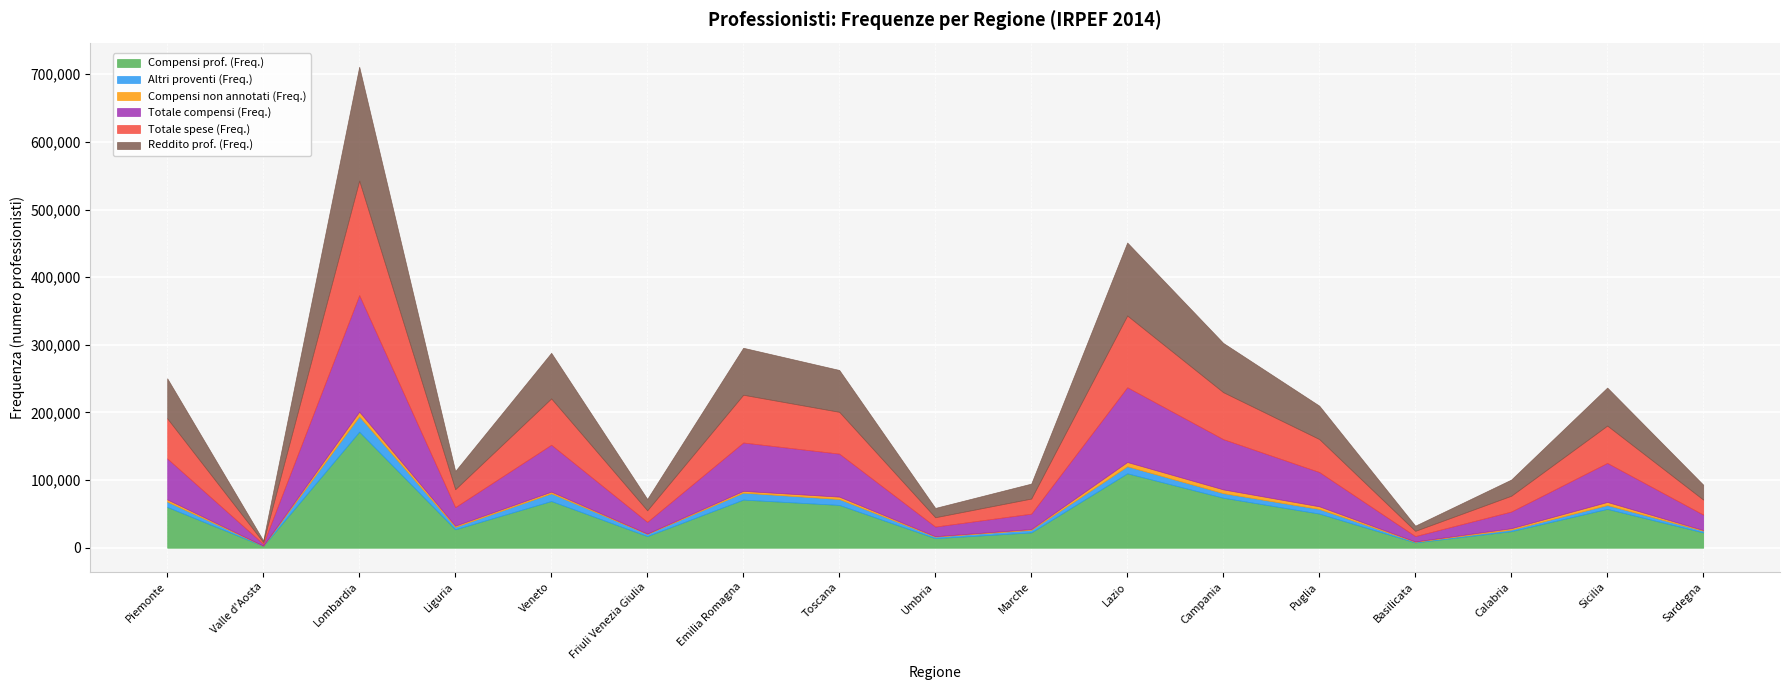

The value of Totale compensi (Freq.) at Sicilia is 95927. True or false?

False